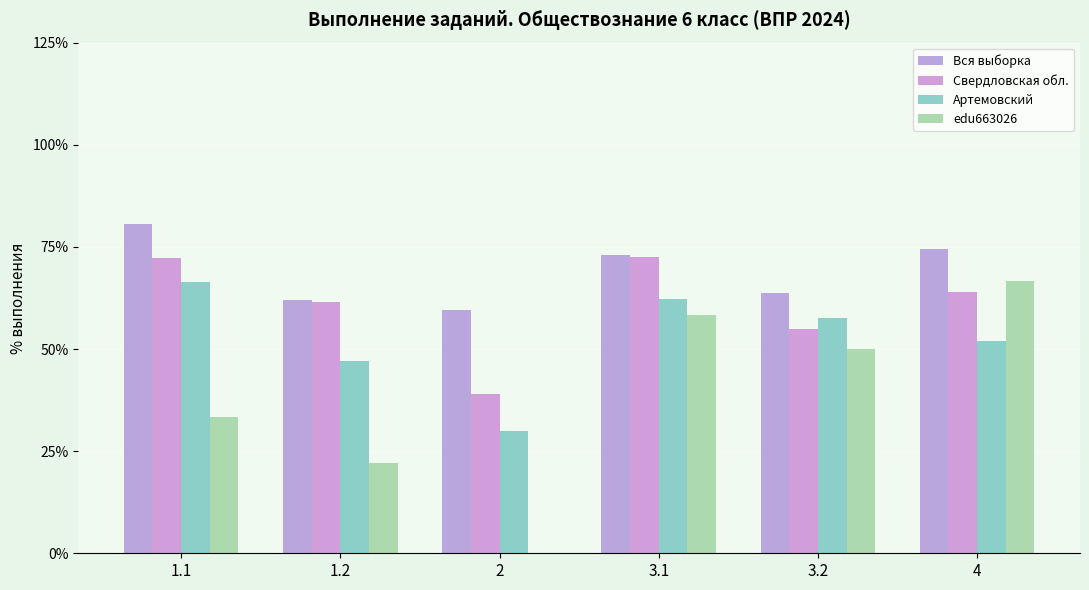

What is the label of the 3rd bar from the left?

2